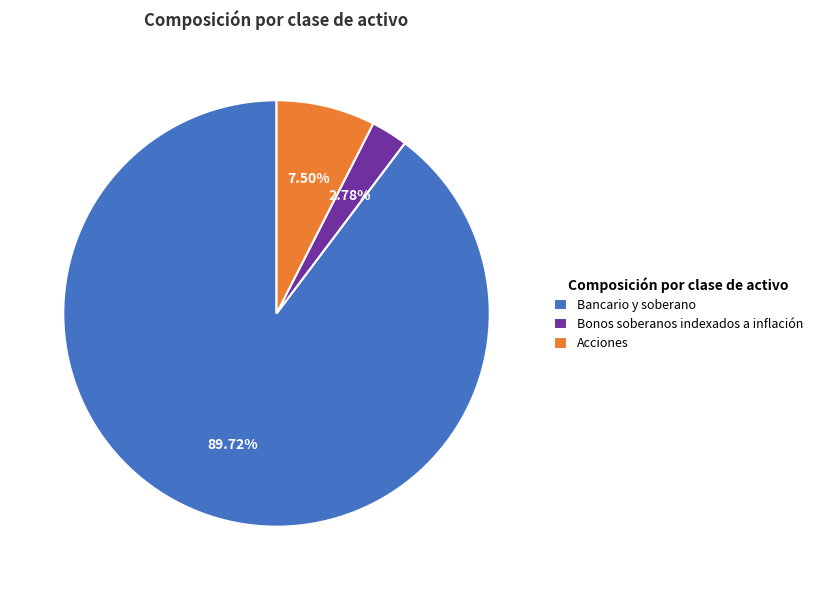

Is there a majority slice in this chart?

Yes